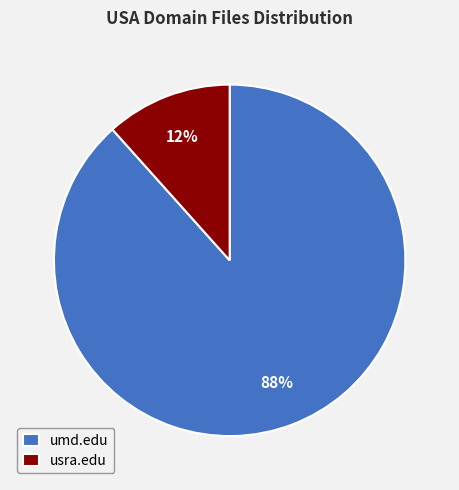

The umd.edu slice represents 96% of the pie. True or false?

False